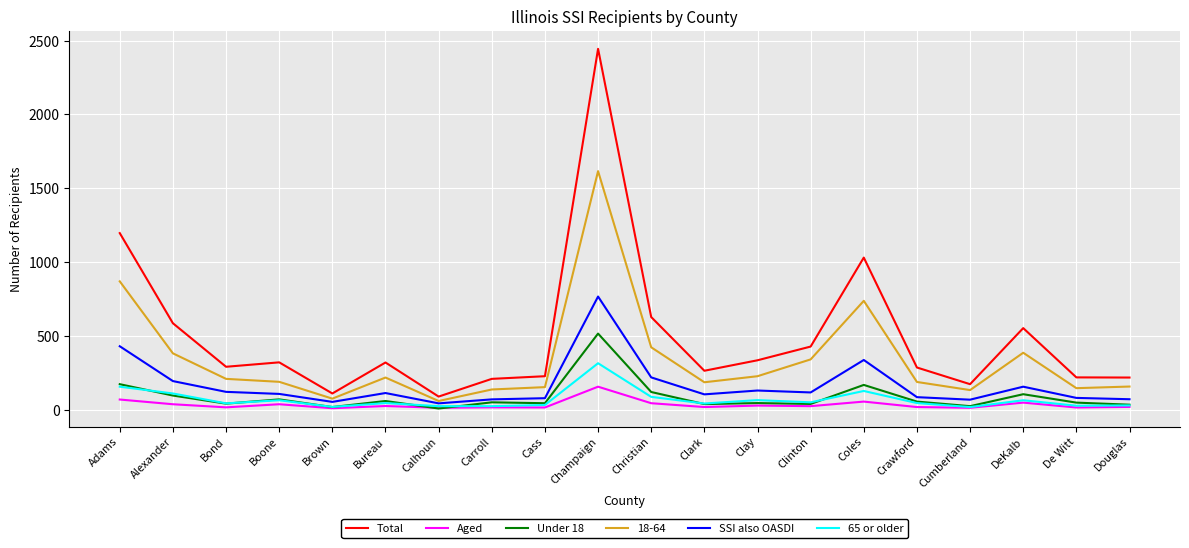

True or false: Total and 65 or older cross at least once.

False